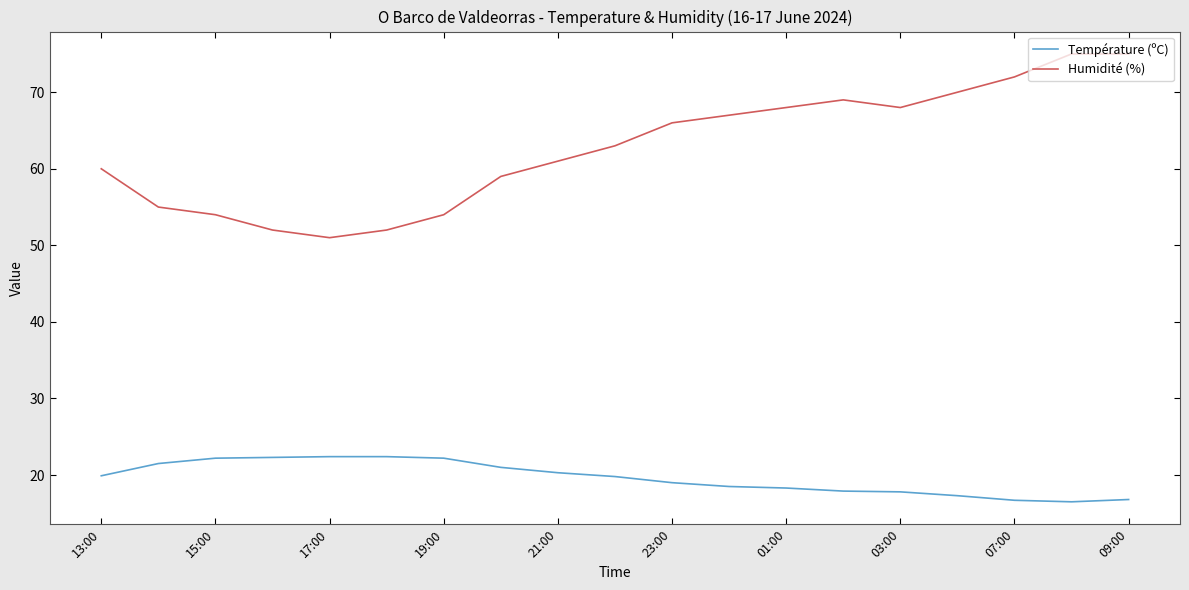

Rank the series by their maximum value, from highest to lowest.

Humidité (%), Température (ºC)